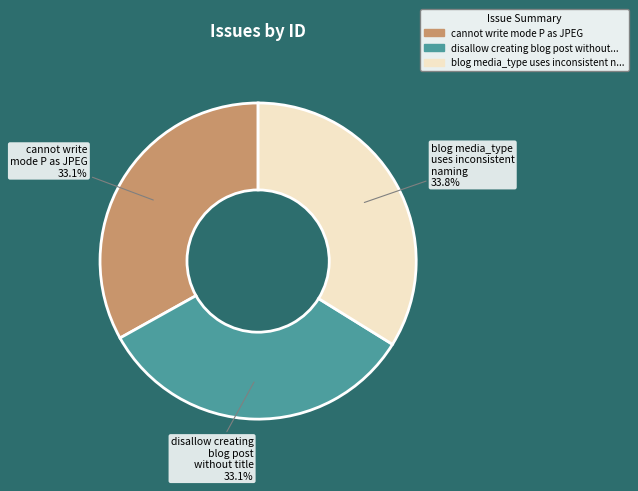

To the nearest percent, what is the difference between the largest and smallest slice percentages?

1%